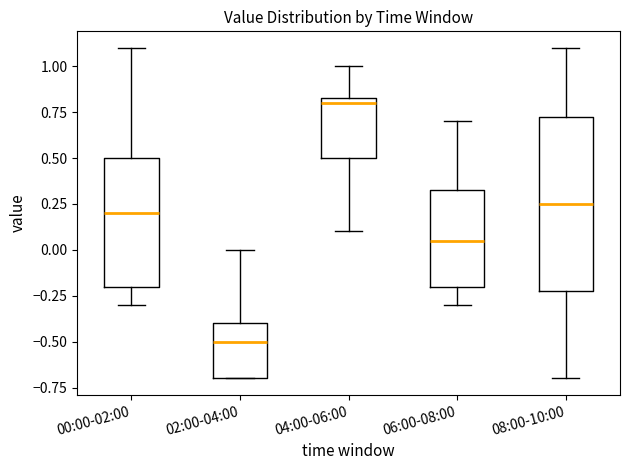

Reading left to right, transcribe this box plot: for each box, give where its median line is, the range the box spans, and where its two whiskers end, as read against the y-axis. The values are not printed on the chart, so give them approximately, as read against the axis.

00:00-02:00: median 0.20, box -0.20 to 0.50, whiskers -0.30 to 1.10
02:00-04:00: median -0.50, box -0.70 to -0.40, whiskers -0.70 to 0.00
04:00-06:00: median 0.80, box 0.50 to 0.85, whiskers 0.10 to 1.00
06:00-08:00: median 0.05, box -0.20 to 0.35, whiskers -0.30 to 0.70
08:00-10:00: median 0.25, box -0.20 to 0.75, whiskers -0.70 to 1.10